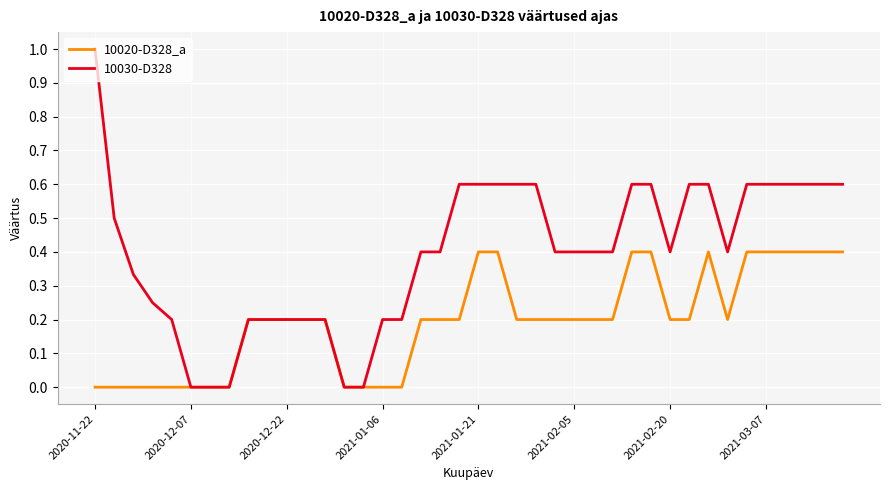

What is the maximum value for 10020-D328_a?

0.4